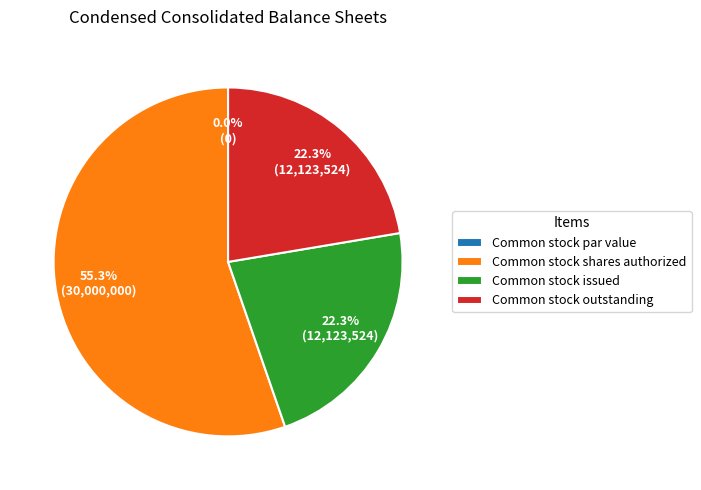

Is Common stock shares authorized the majority of the pie?

Yes